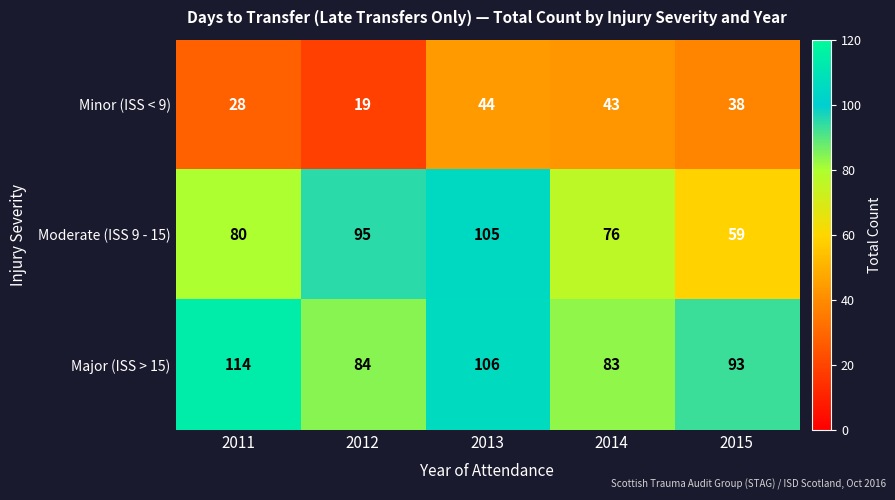

Reading right to left, extract all data points from this chart.

Minor (ISS < 9): 2015=38	2014=43	2013=44	2012=19	2011=28
Moderate (ISS 9 - 15): 2015=59	2014=76	2013=105	2012=95	2011=80
Major (ISS > 15): 2015=93	2014=83	2013=106	2012=84	2011=114